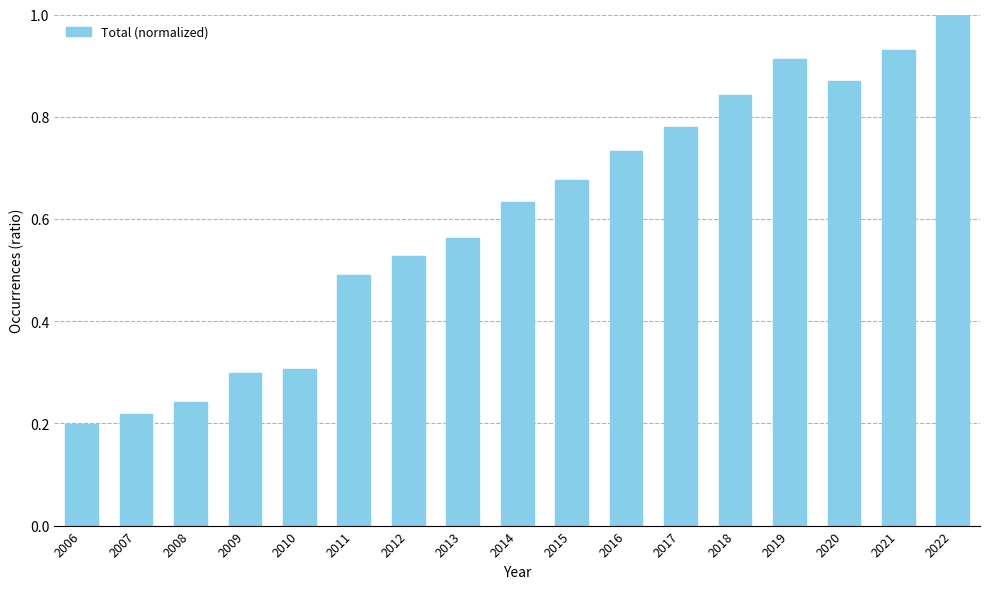

The chart shows a value of 1.4 at 2018. True or false?

False